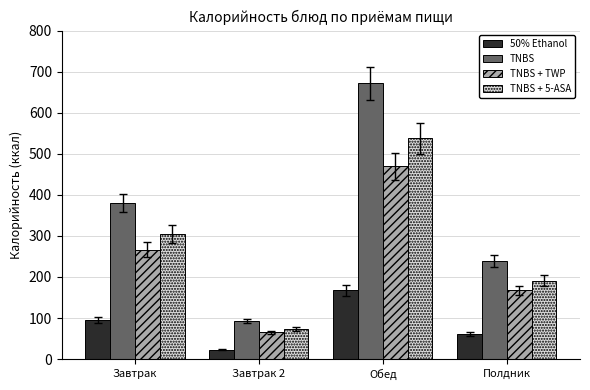

Which series changed the most between Завтрак and Завтрак 2?

TNBS